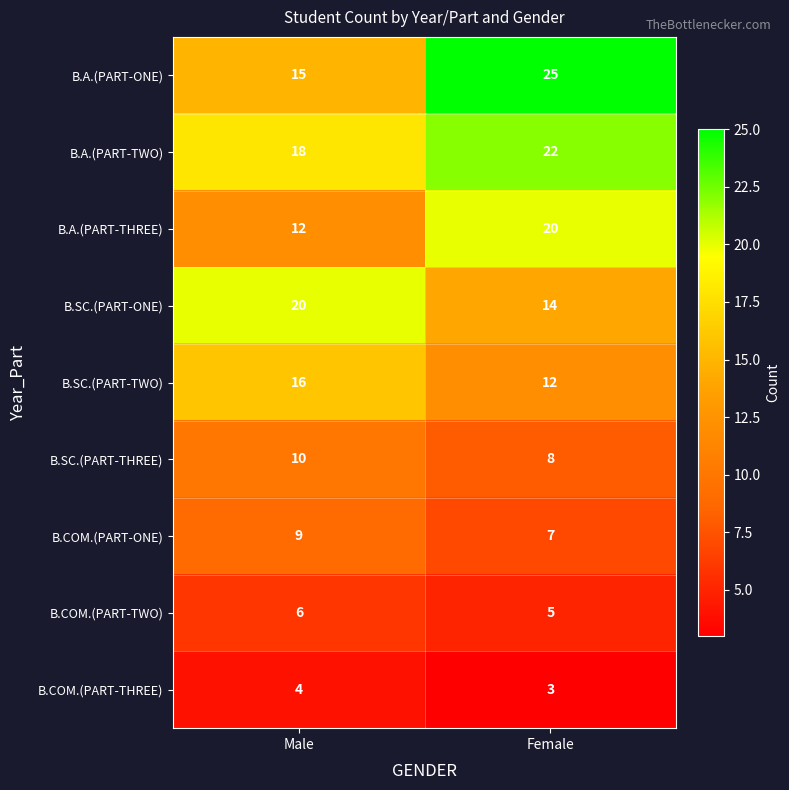

Reading left to right, what are all the values shown in this chart?

B.A.(PART-ONE): Male=15	Female=25
B.A.(PART-TWO): Male=18	Female=22
B.A.(PART-THREE): Male=12	Female=20
B.SC.(PART-ONE): Male=20	Female=14
B.SC.(PART-TWO): Male=16	Female=12
B.SC.(PART-THREE): Male=10	Female=8
B.COM.(PART-ONE): Male=9	Female=7
B.COM.(PART-TWO): Male=6	Female=5
B.COM.(PART-THREE): Male=4	Female=3